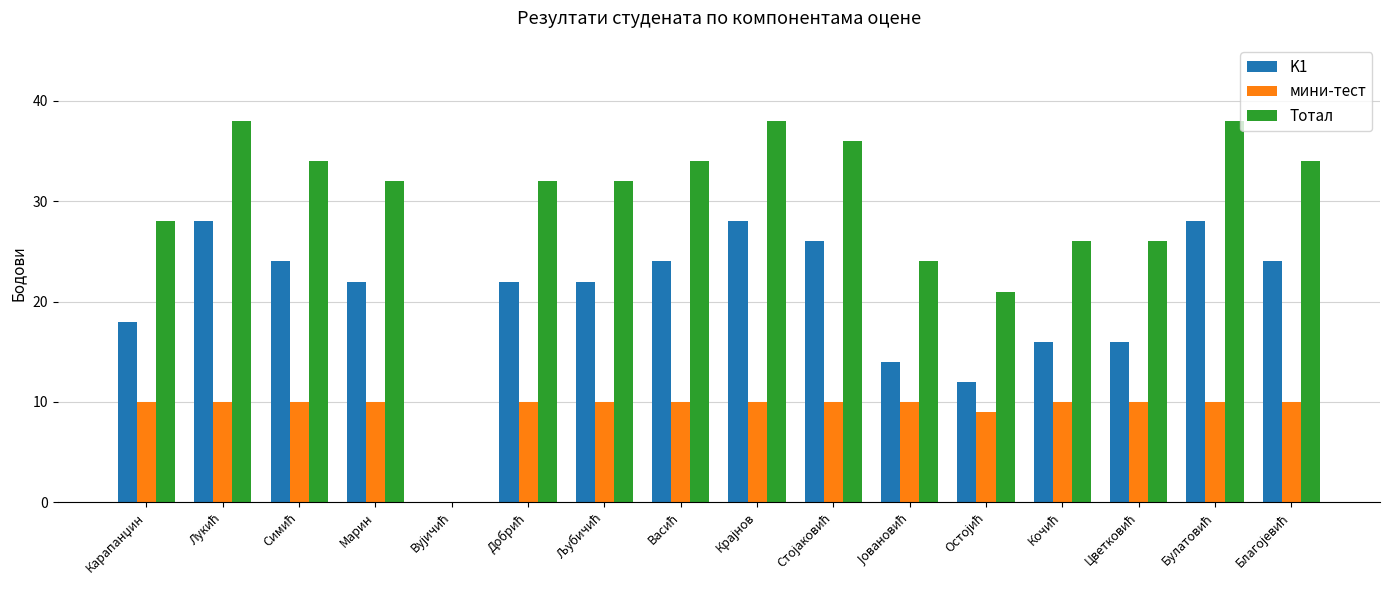

What is the greatest value displayed?

38